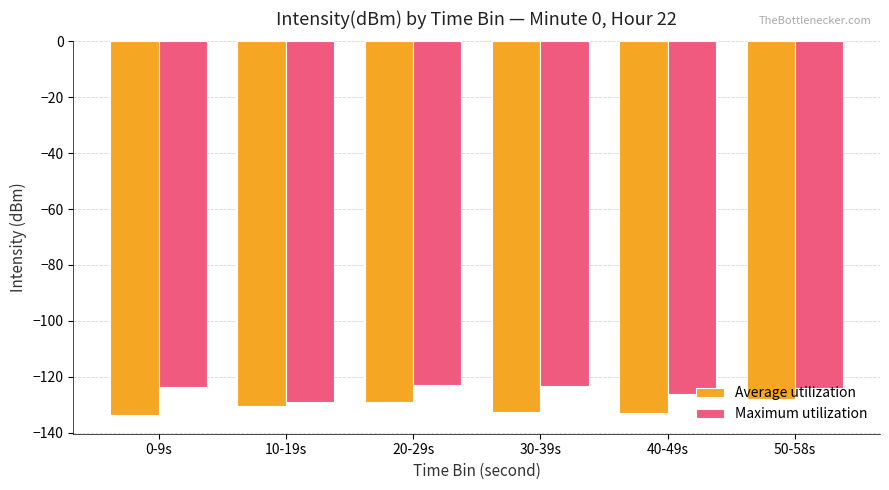

Is it true that Average utilization equals -218.1 at 0-9s?

False